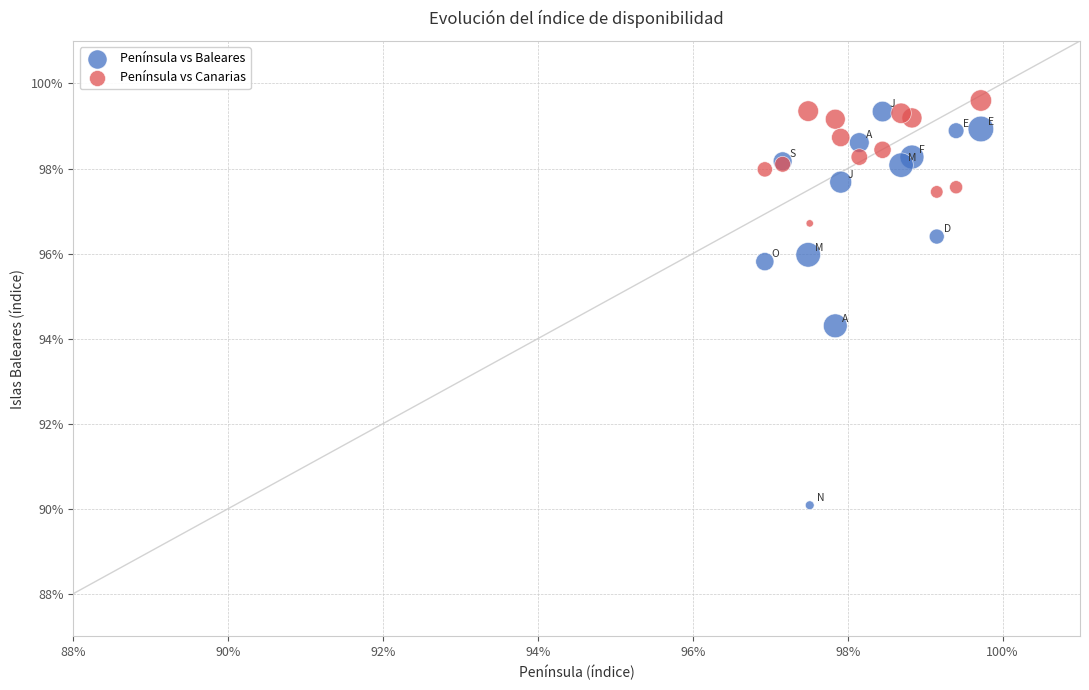

What are all the series names shown in the legend?

Península vs Baleares, Península vs Canarias